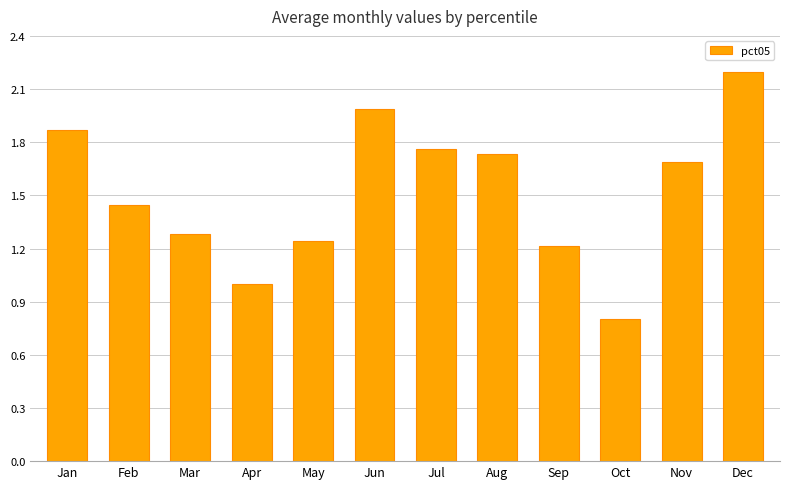

At which label does the data first exceed 1?

Jan